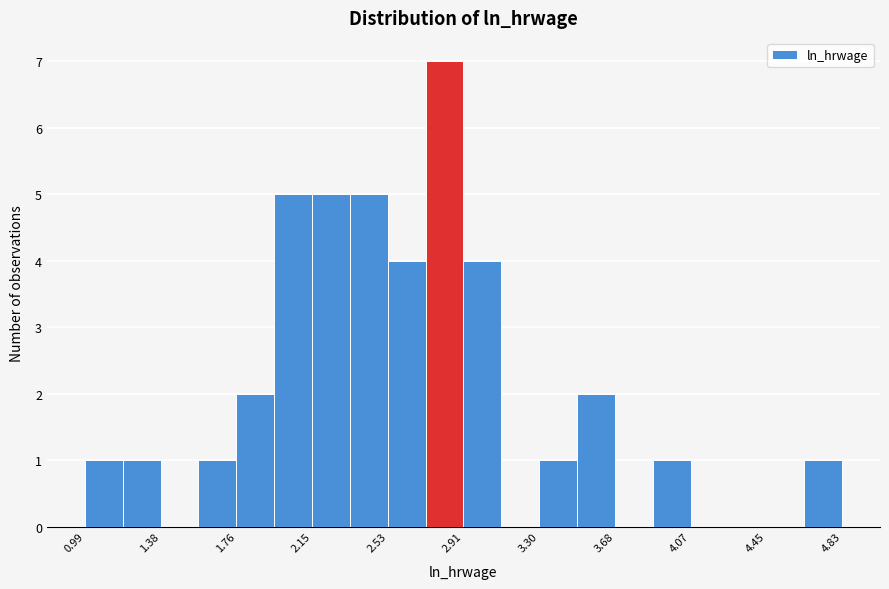

Read against the x-axis, roughly where is the centre of the tallest bar?

2.80